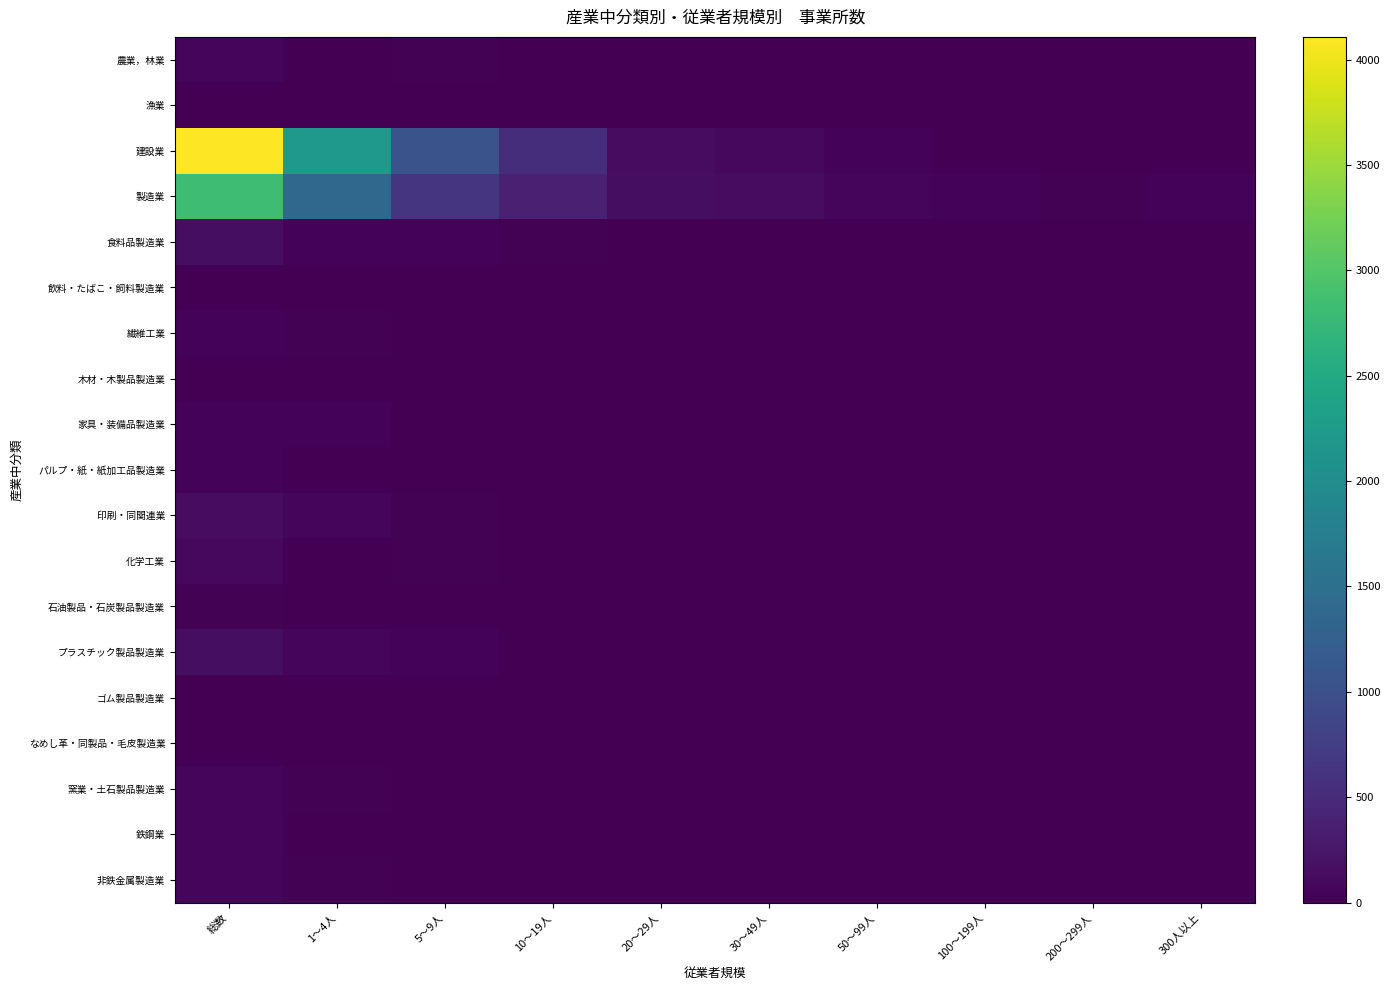

Which series changed the most between 5～9人 and 300人以上?

建設業